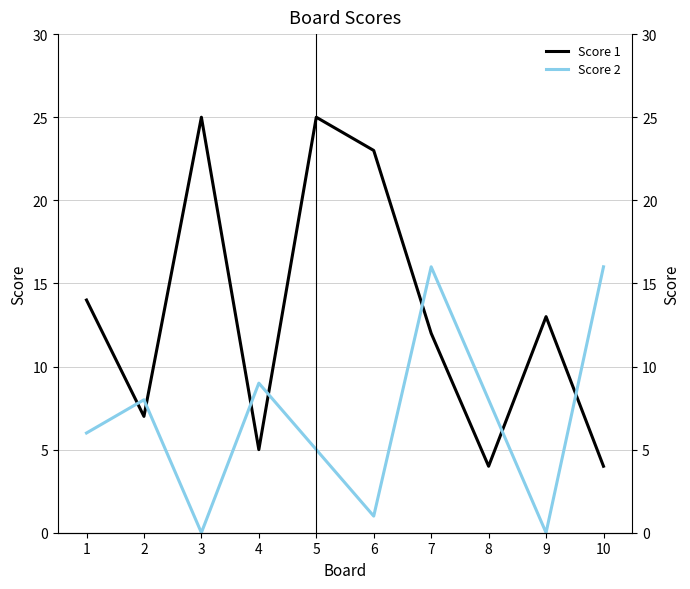

What is the value of the Score 1 point at the 10th from the left?

4